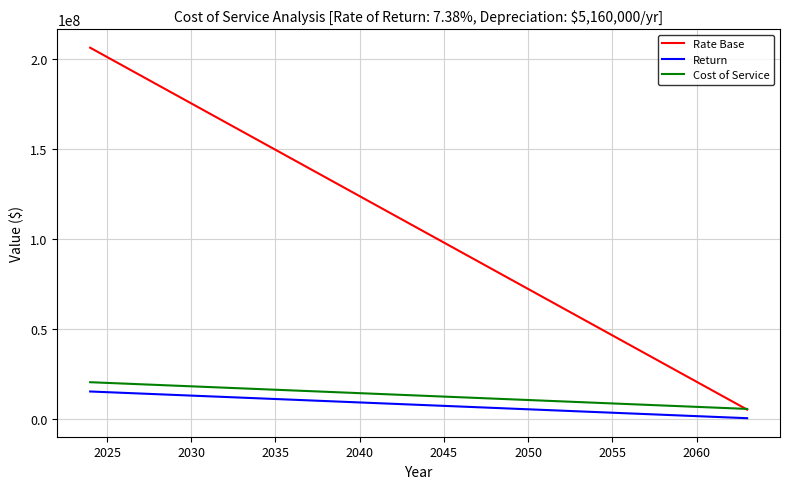

Which series has the largest total across all categories?

Rate Base